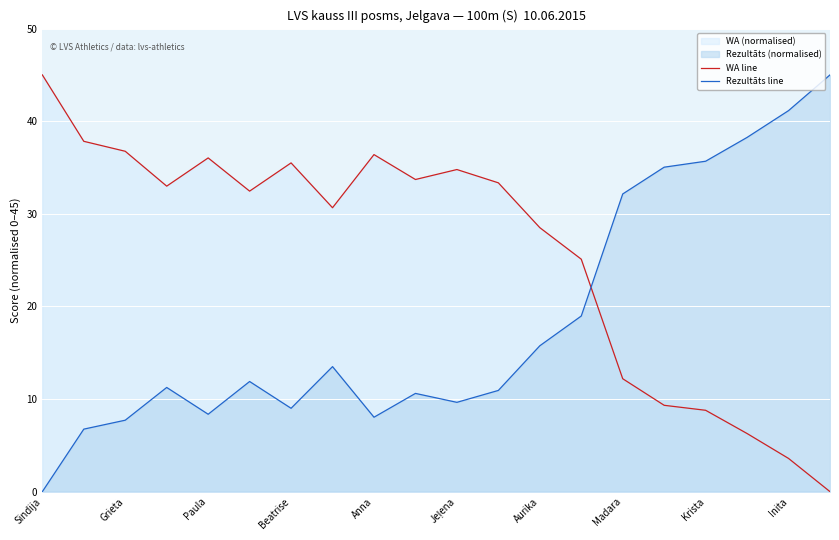

Is it true that Rezultāts line equals 9.0 at Beatrise?

True